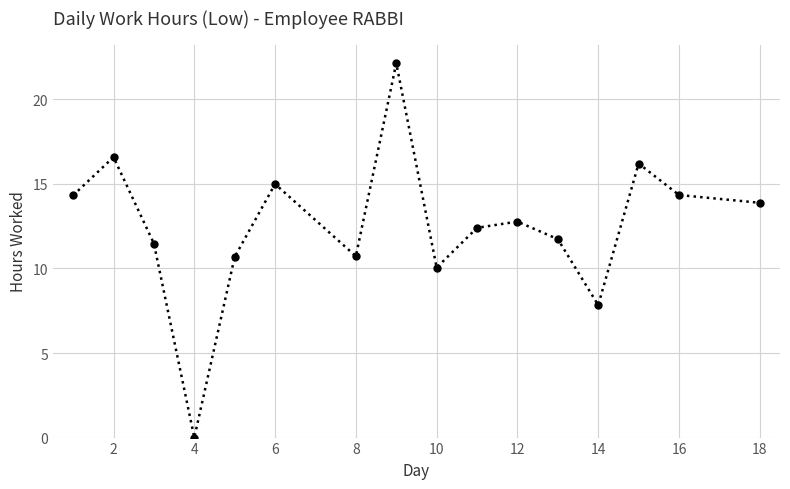

Reading left to right, transcribe all the data shown in this chart.

14.3	16.6	11.5	0.0	10.7	15.0	10.7	22.1	10.1	12.4	12.8	11.7	7.8	16.2	14.3	13.9